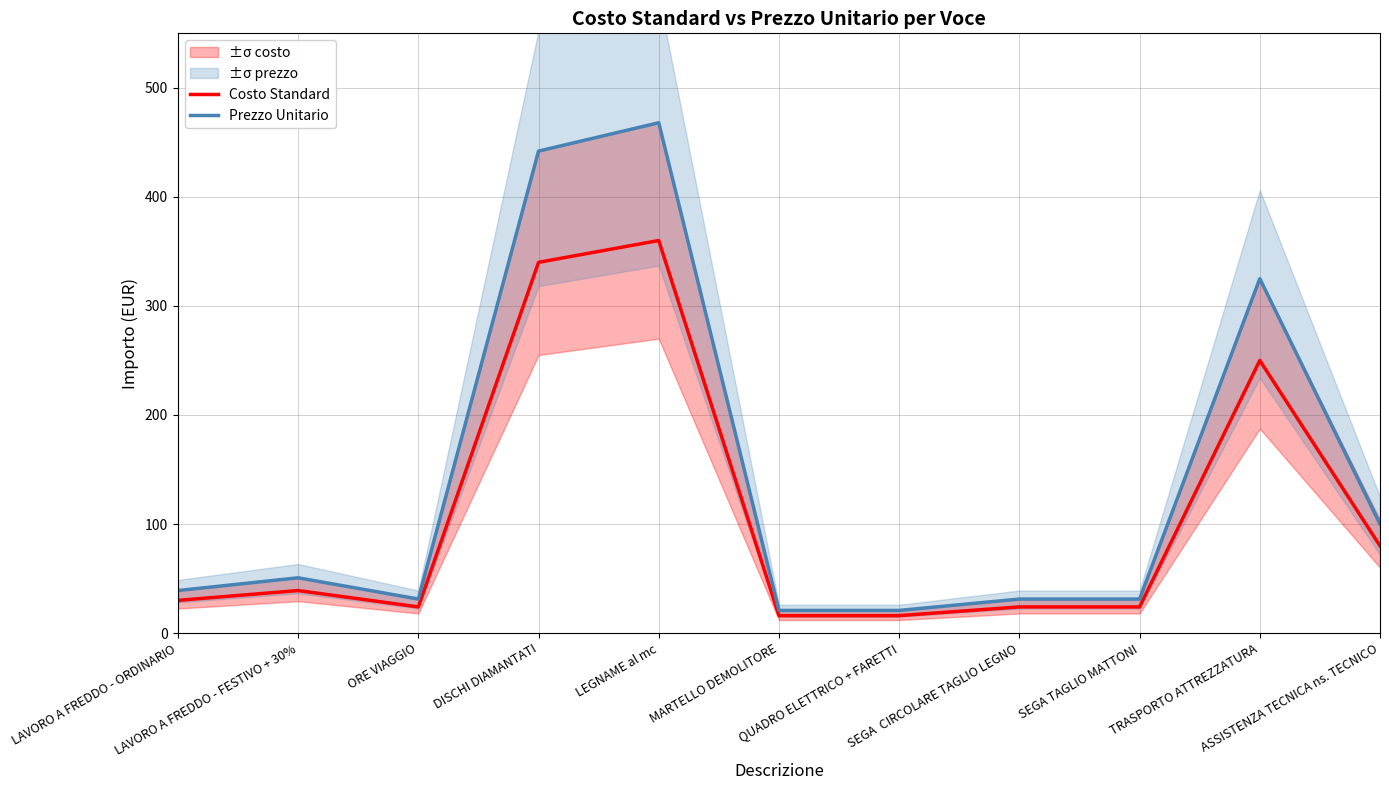

List the series in order of their peak value, highest first.

Prezzo Unitario, Costo Standard